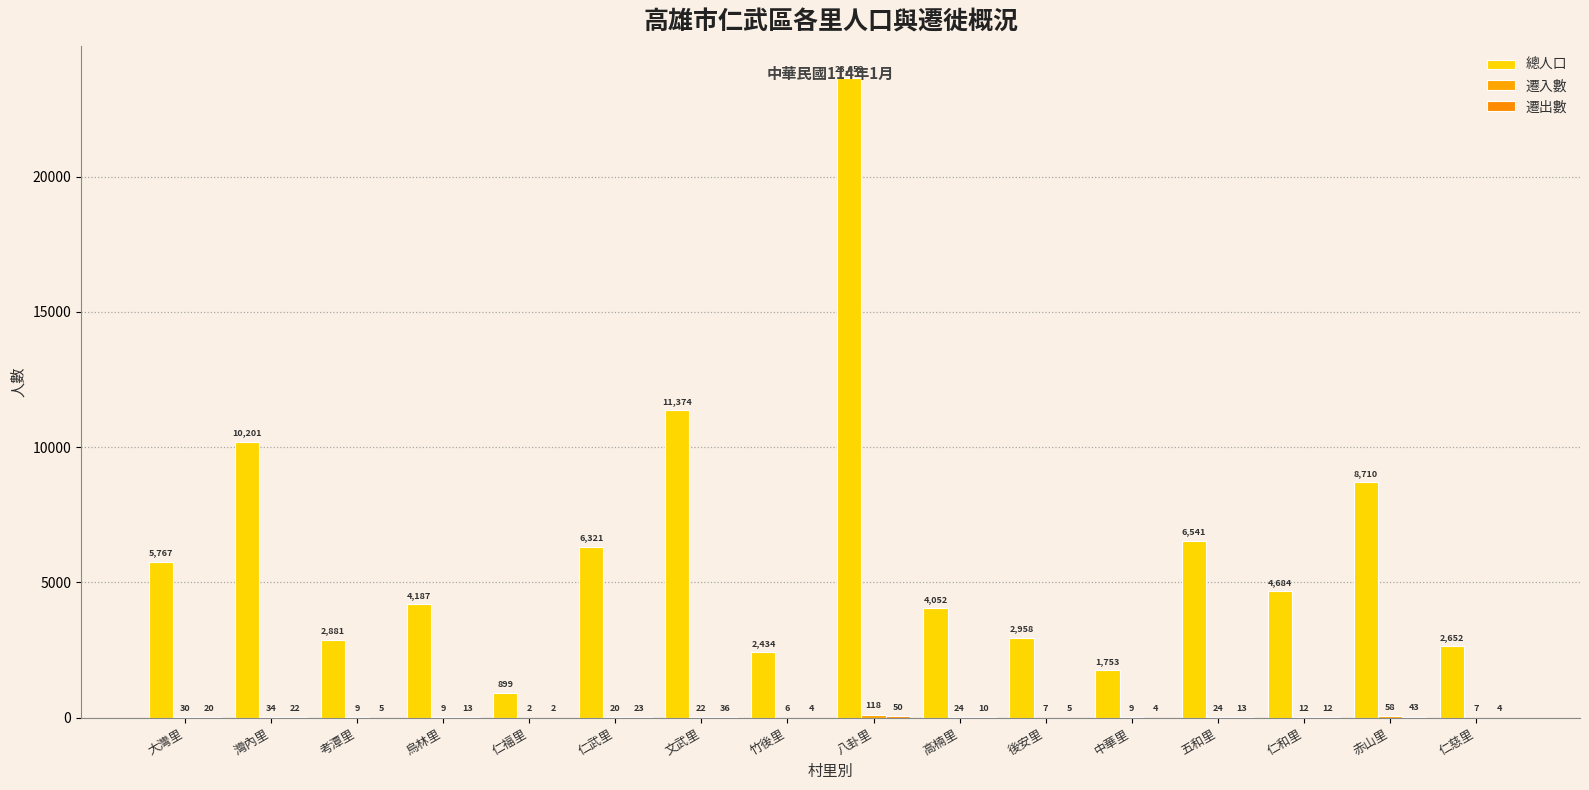

Count the number of data series in this chart.

3